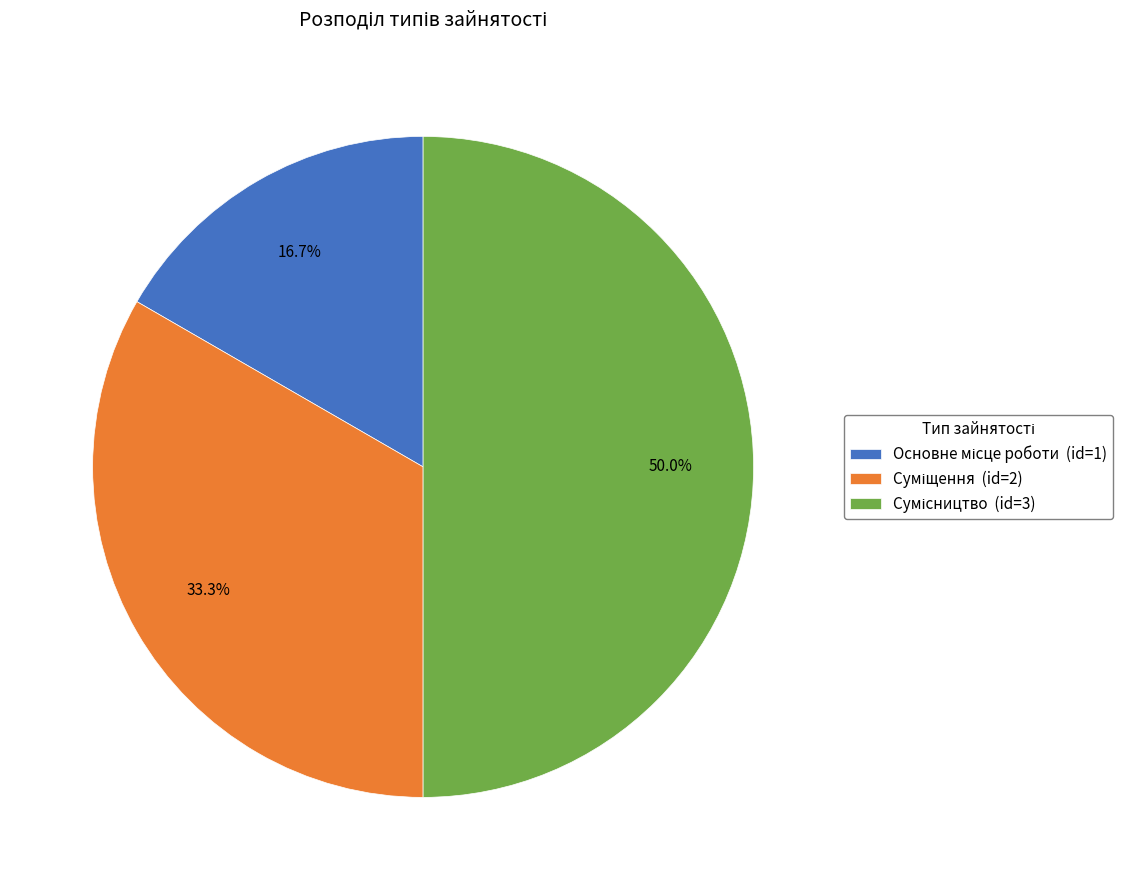

Which has a higher value, Основне місце роботи or Сумісництво?

Сумісництво